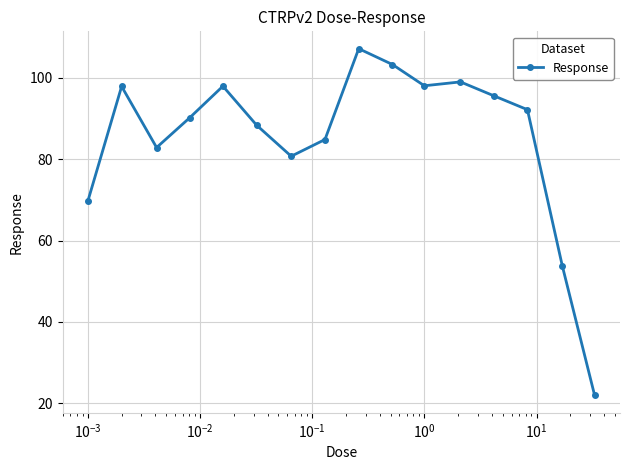

What is the value of the 2nd point from the left?

97.9